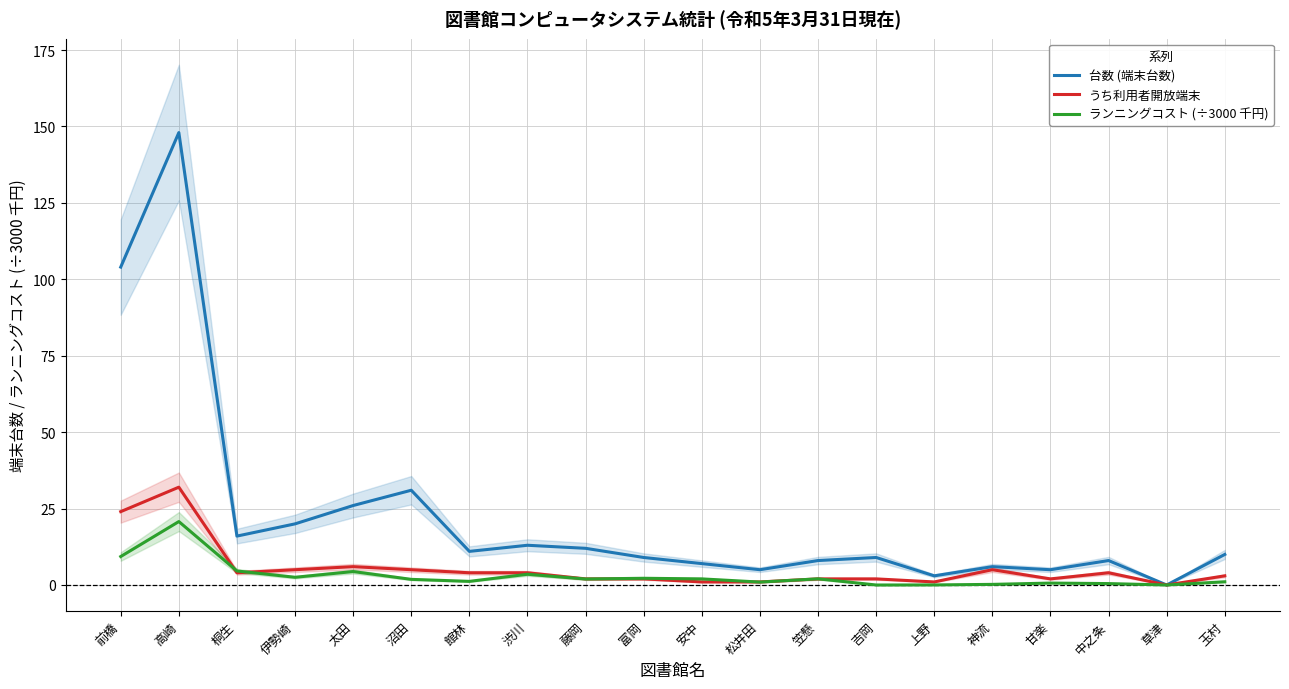

What are all the series names shown in the legend?

台数 (端末台数), うち利用者開放端末, ランニングコスト (÷3000 千円)